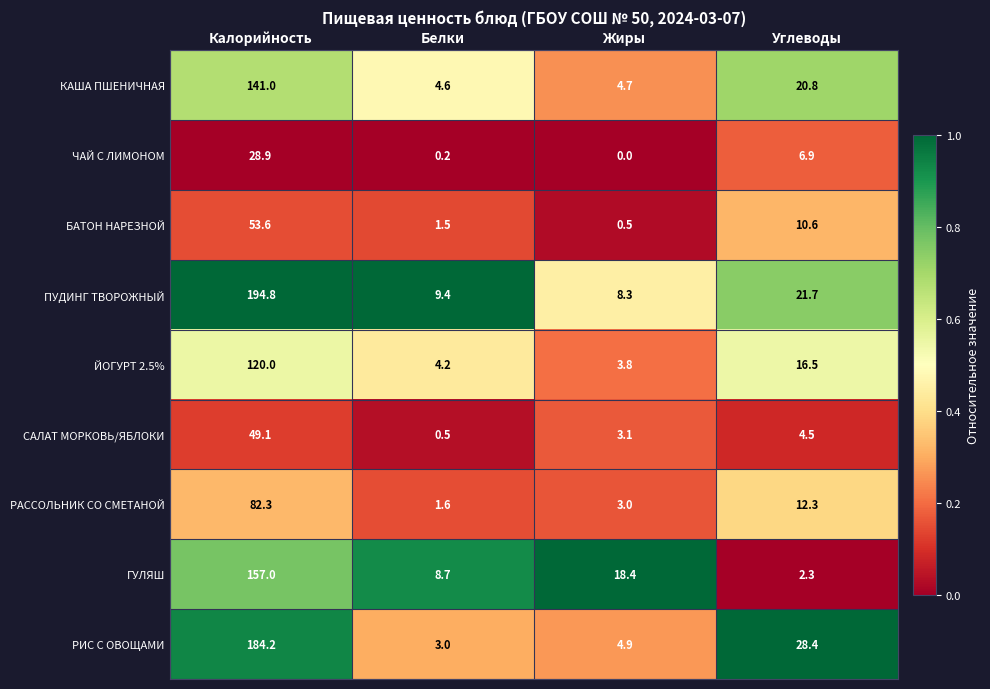

Which series changed the most between Жиры and Углеводы?

РИС С ОВОЩАМИ